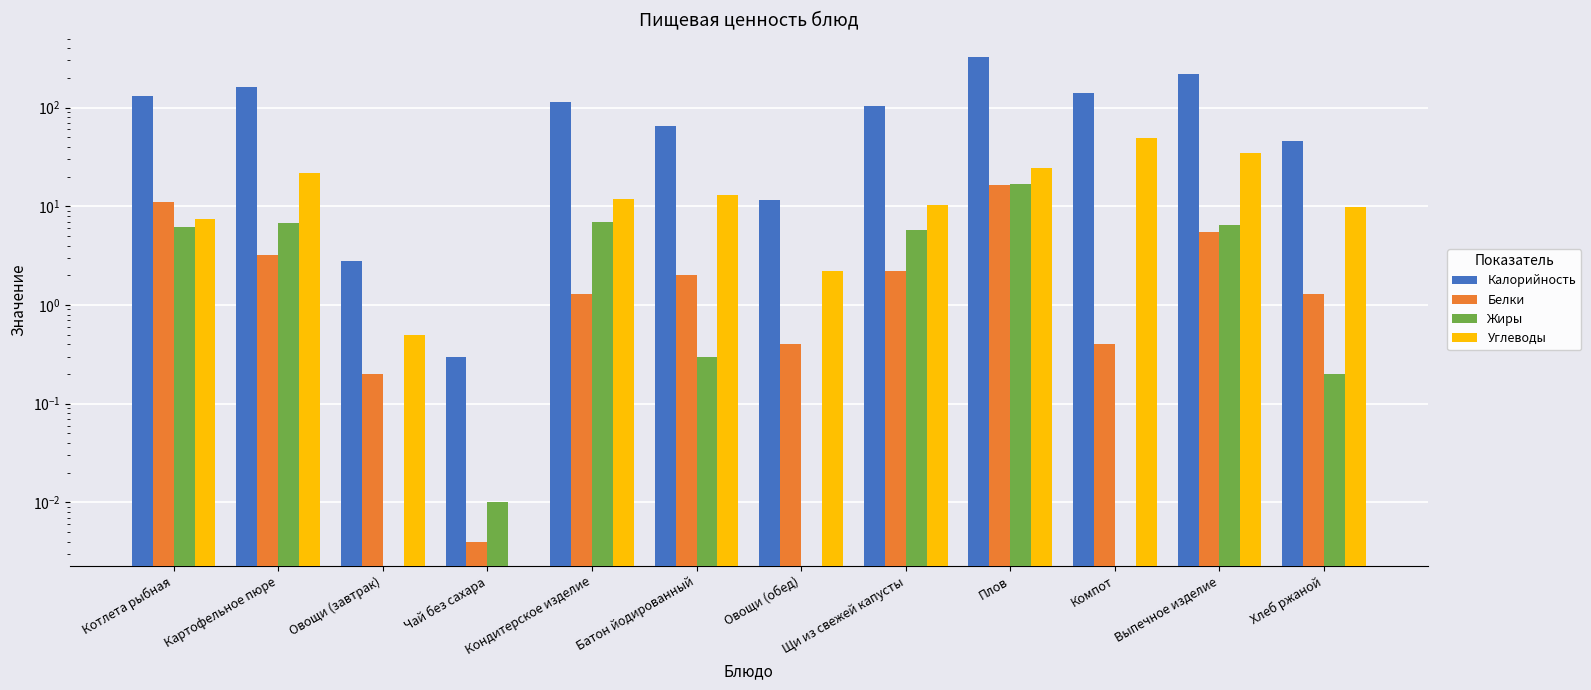

What is the value of the Калорийность bar at the 7th from the left?

11.6